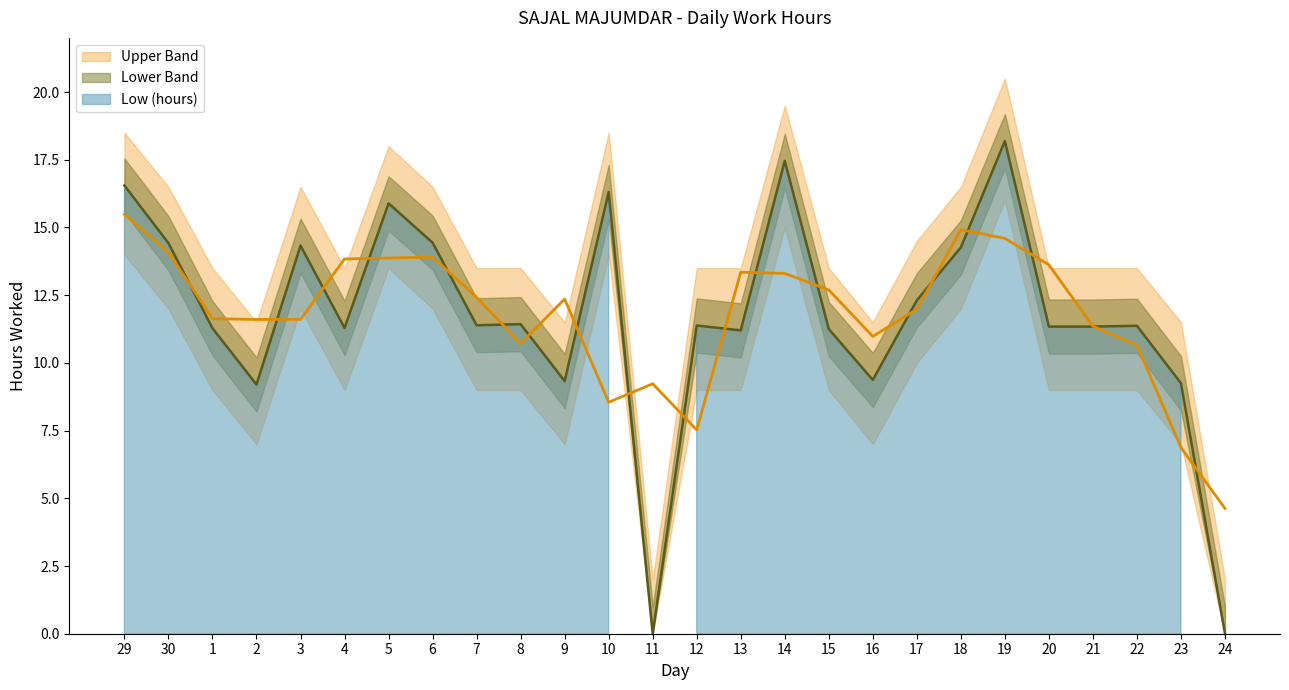

What is the difference between the highest and lowest values at 4?

4.5